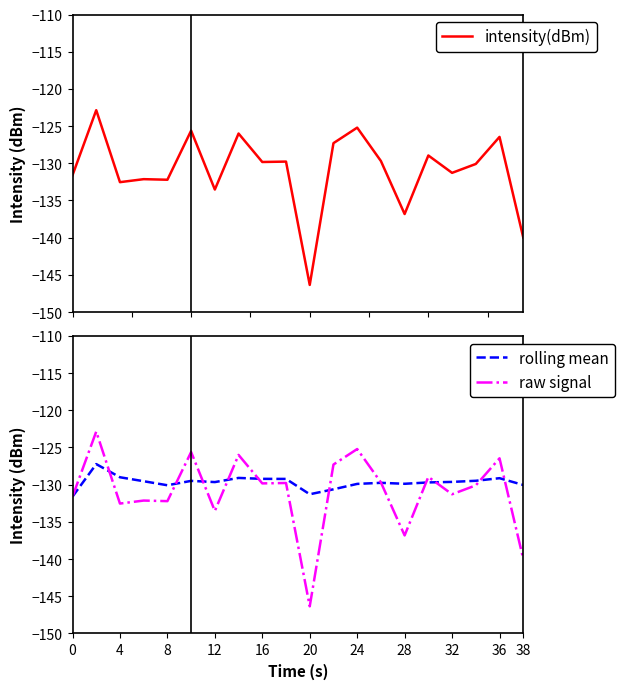

True or false: raw signal and intensity(dBm) intersect in this chart.

False